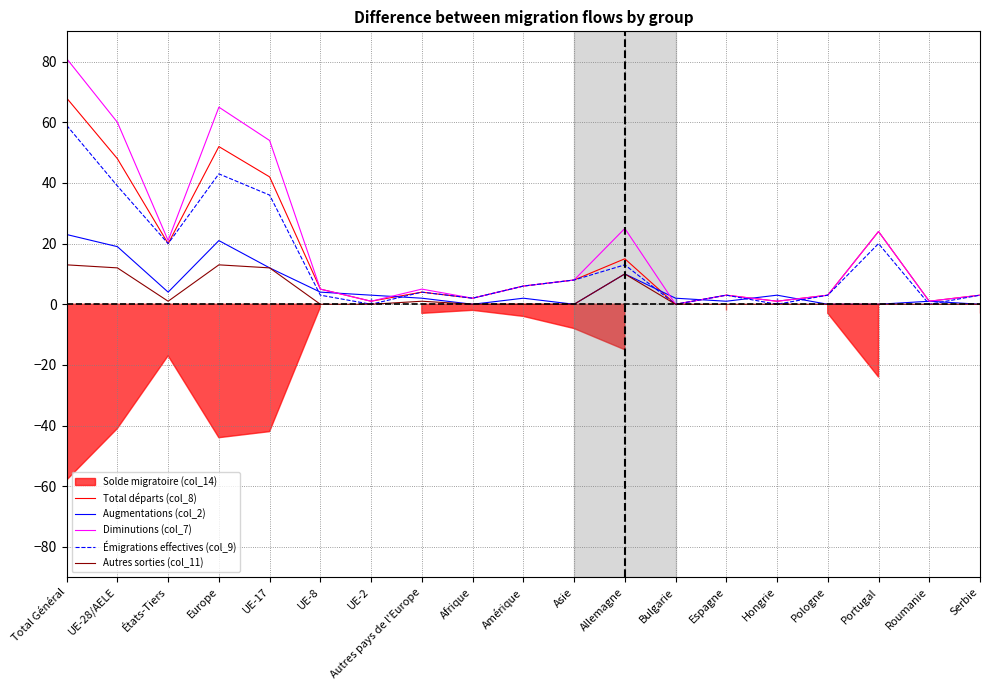

True or false: Émigrations effectives (col_9) and Total départs (col_8) intersect in this chart.

False